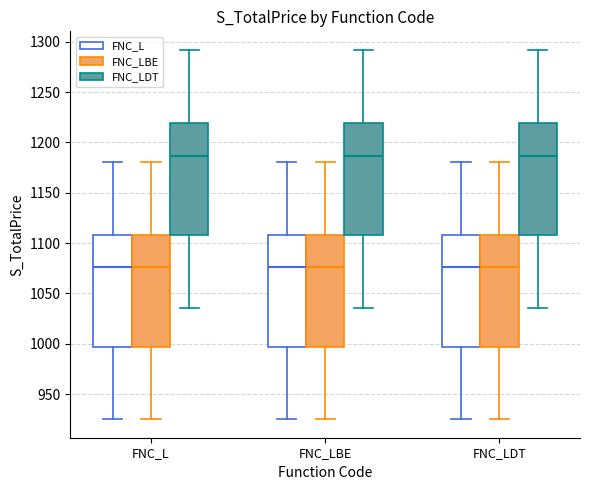

Where is the lower edge of the box for FNC_LBE (FNC_LDT) on the y-axis? The values are not printed on the chart, so give them approximately, as read against the axis.

1110